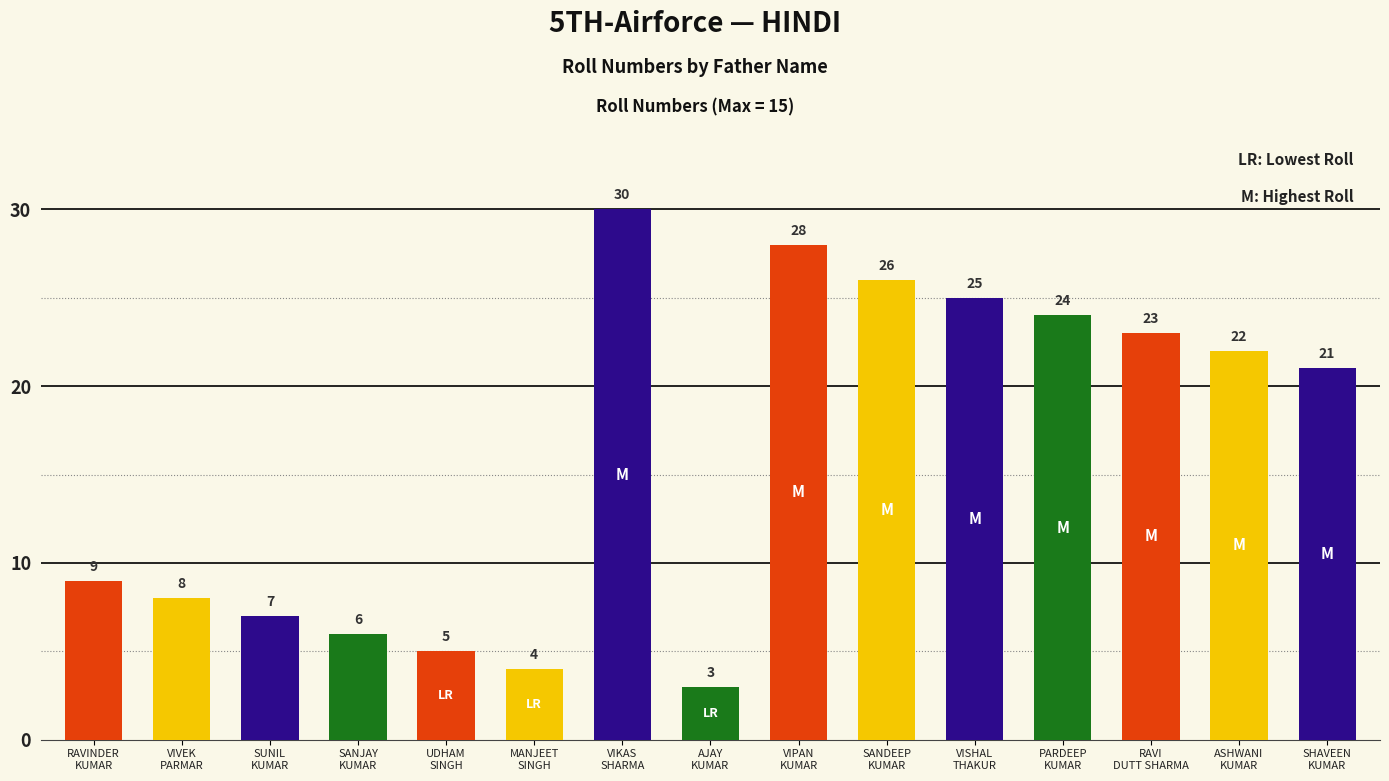

Rank the categories by value from highest to lowest.

VIKAS
SHARMA, VIPAN
KUMAR, SANDEEP
KUMAR, VISHAL
THAKUR, PARDEEP
KUMAR, RAVI
DUTT SHARMA, ASHWANI
KUMAR, SHAVEEN
KUMAR, RAVINDER
KUMAR, VIVEK
PARMAR, SUNIL
KUMAR, SANJAY
KUMAR, UDHAM
SINGH, MANJEET
SINGH, AJAY
KUMAR